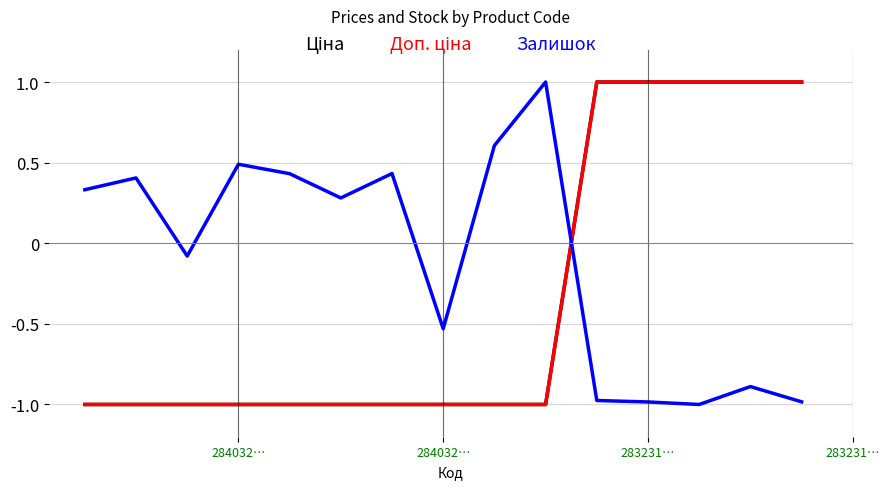

What is the average value of the Ціна series?

-0.3